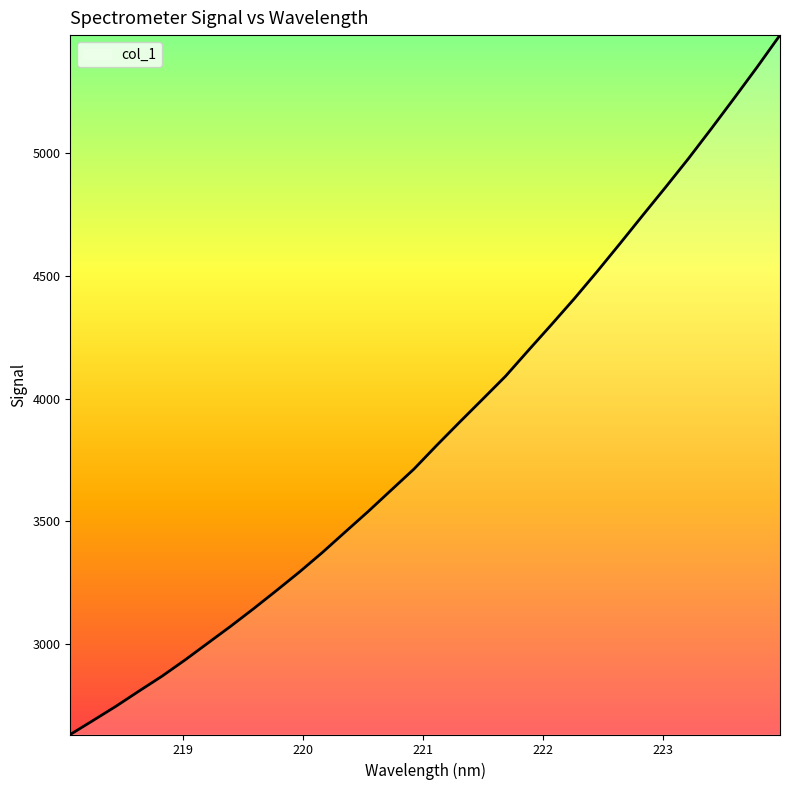

What is the smallest value displayed?

2629.8